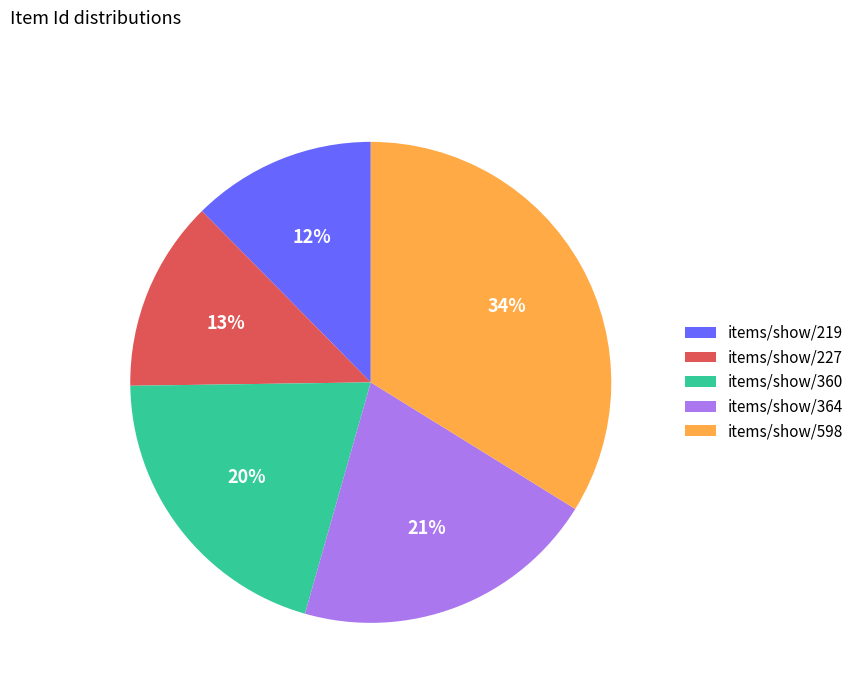

To the nearest percent, what is the difference between the items/show/598 and items/show/364 slice percentages?

13%